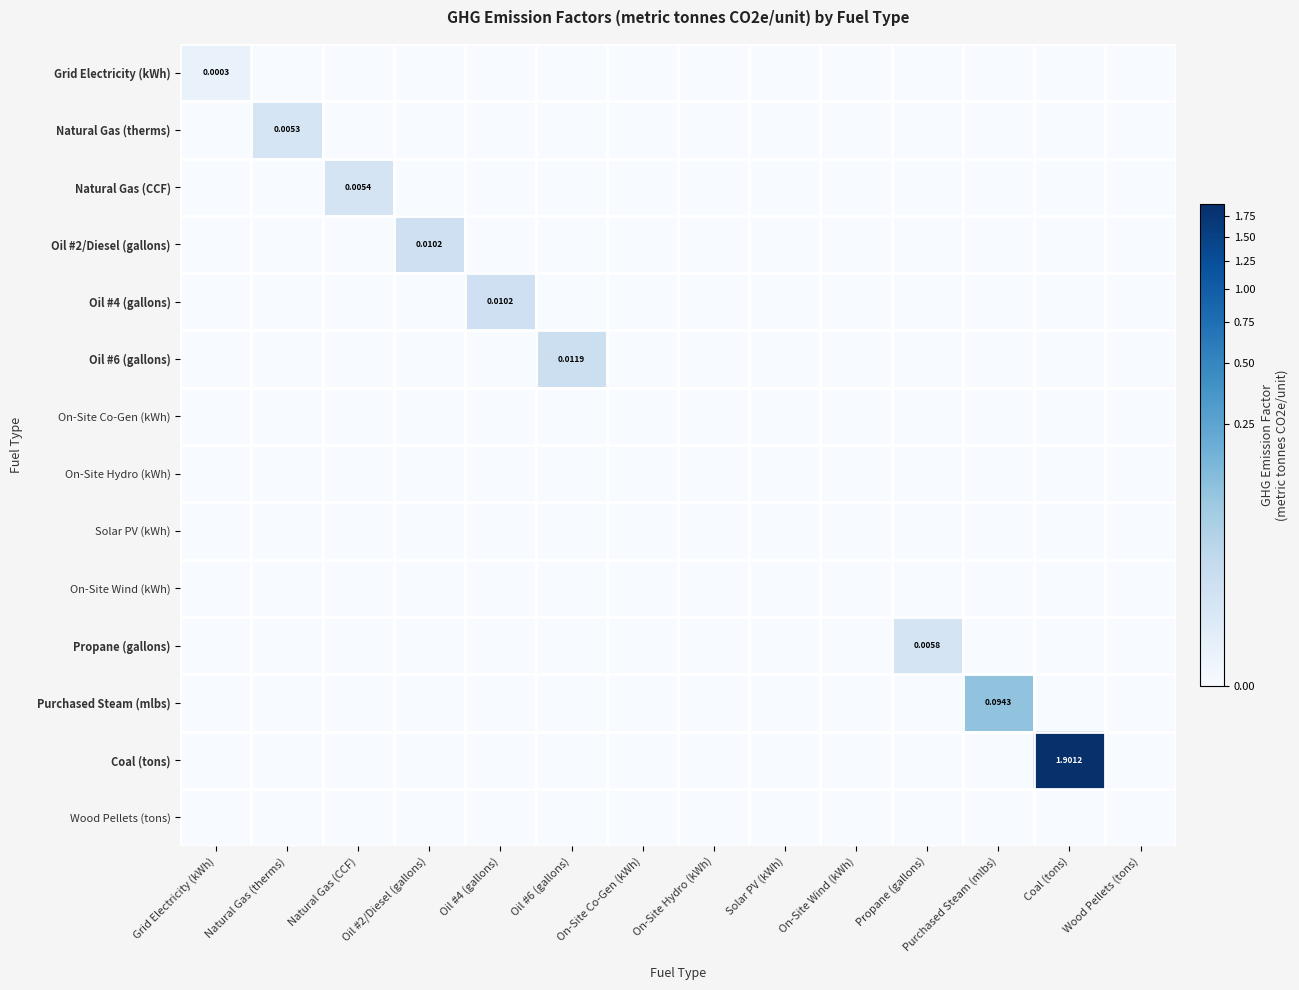

Which series has the largest range (max minus min)?

Coal (tons)